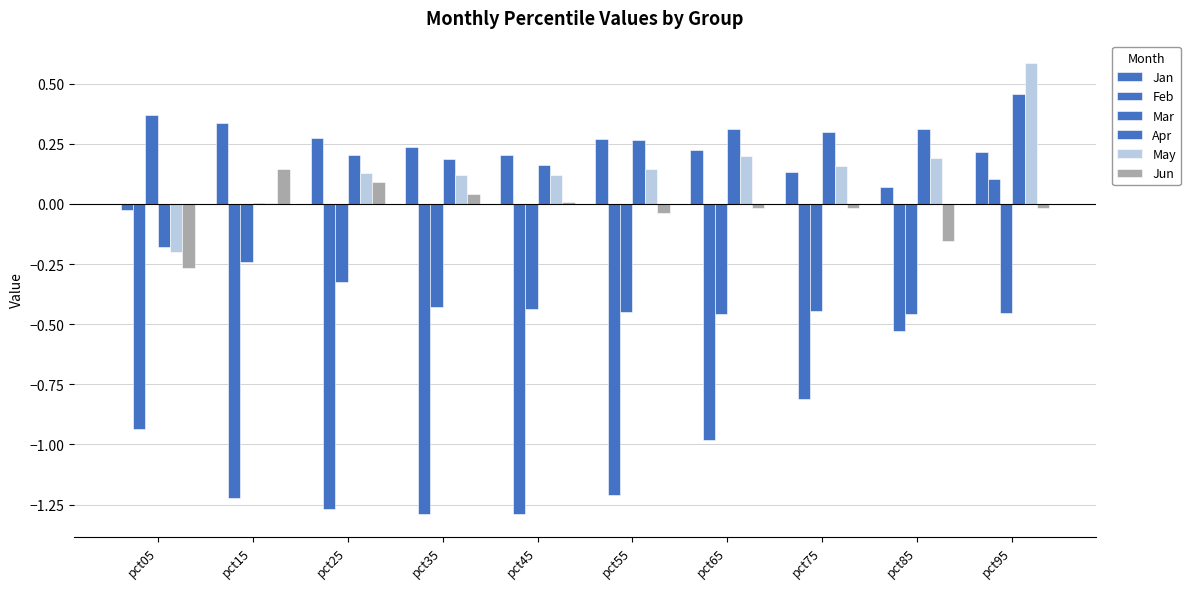

At how many categories does at least one series exceed 0?

10